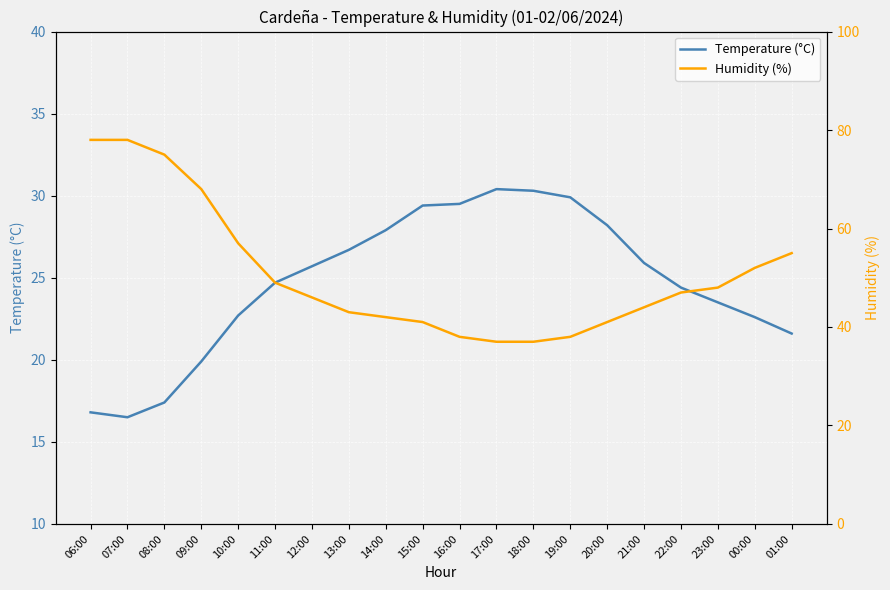

Reading right to left, what are all the values shown in this chart?

Temperature (°C): 21.6	22.6	23.5	24.4	25.9	28.2	29.9	30.3	30.4	29.5	29.4	27.9	26.7	25.7	24.7	22.7	19.9	17.4	16.5	16.8
Humidity (%): 55.0	52.0	48.0	47.0	44.0	41.0	38.0	37.0	37.0	38.0	41.0	42.0	43.0	46.0	49.0	57.0	68.0	75.0	78.0	78.0